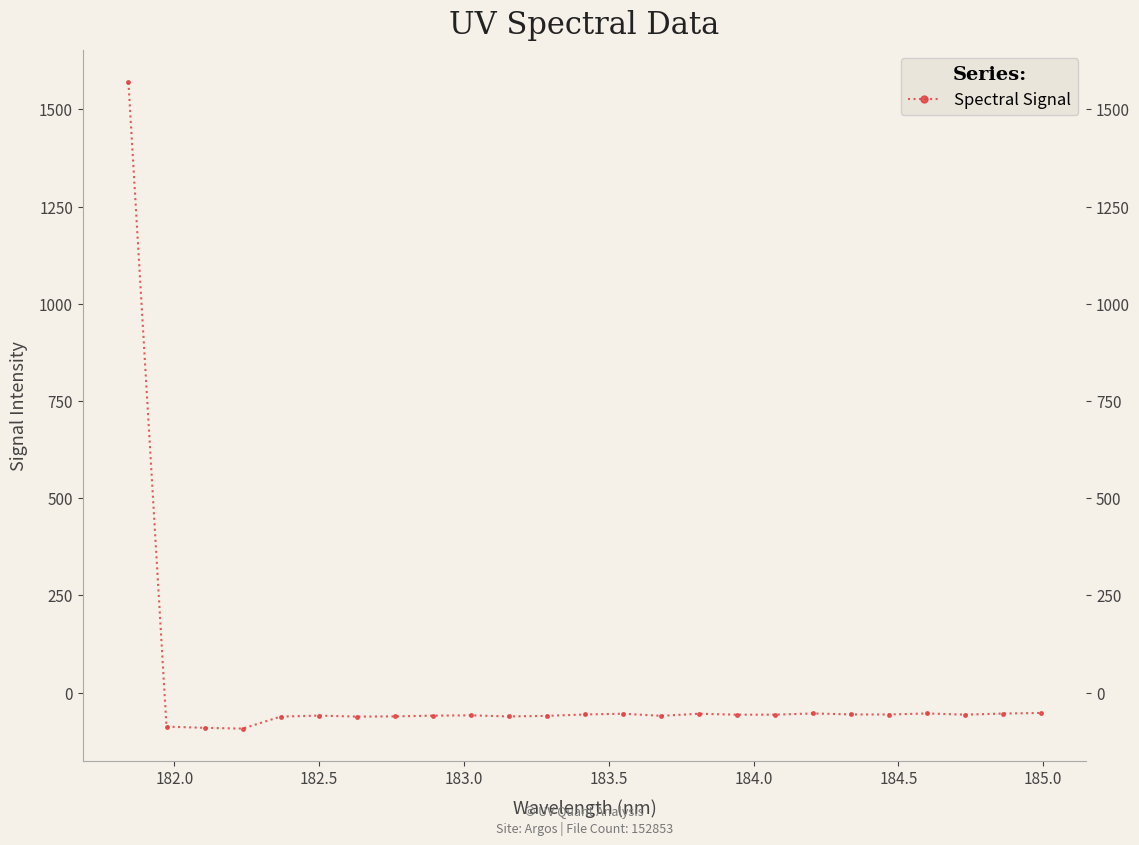

What is the average value?

3.6